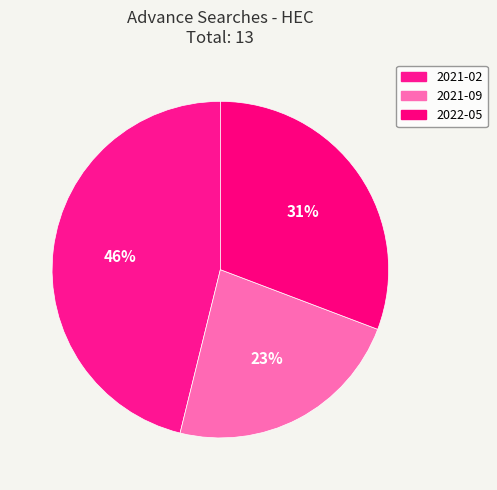

Is there a majority slice in this chart?

No